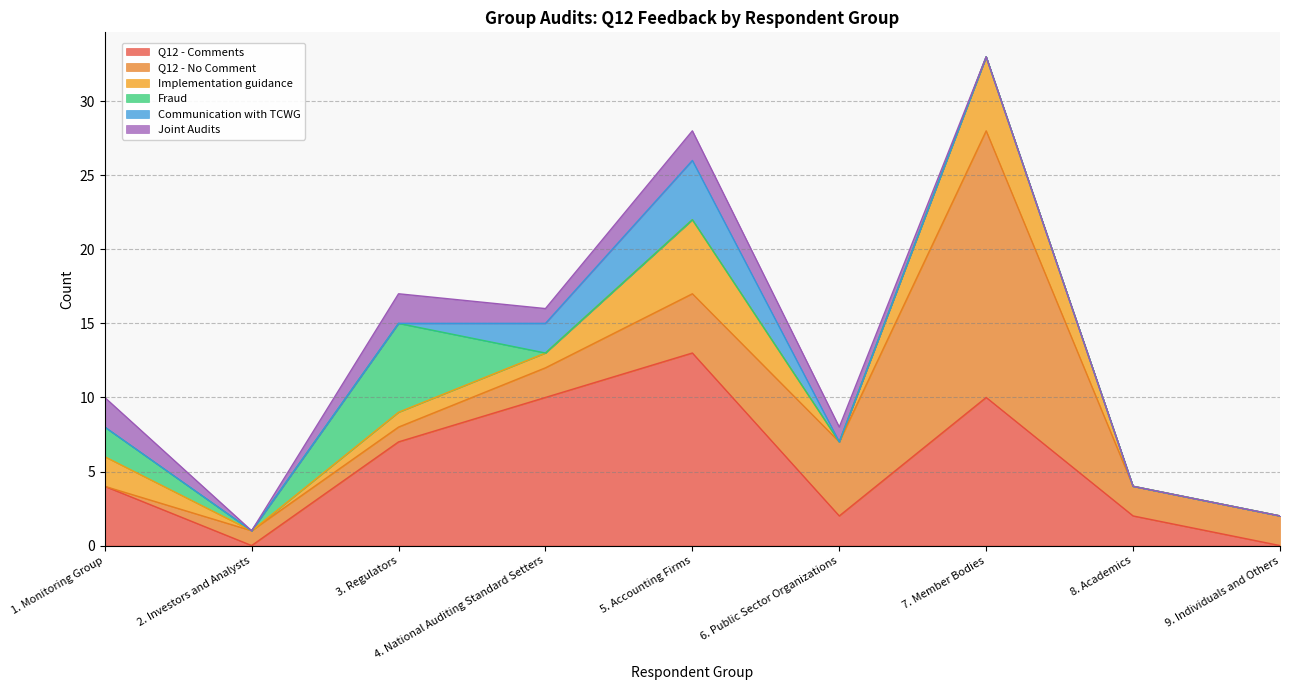

Where is the first local maximum for Implementation guidance?

5. Accounting Firms